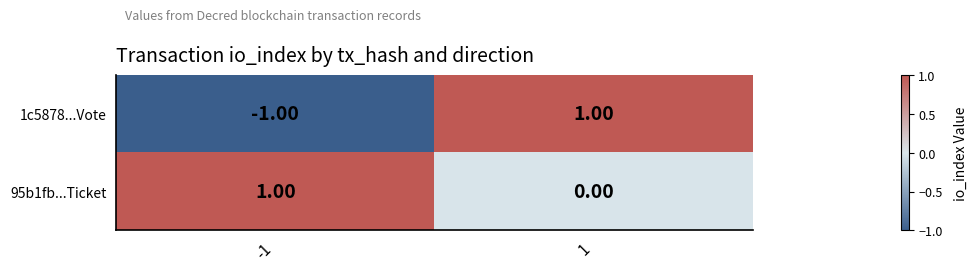

At which category is the sum across all series the highest?

1